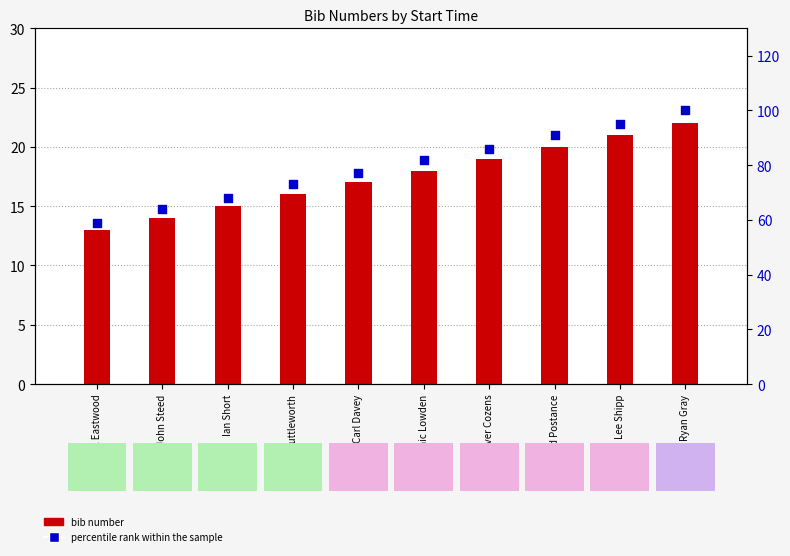

At how many categories does at least one series exceed 64?

8